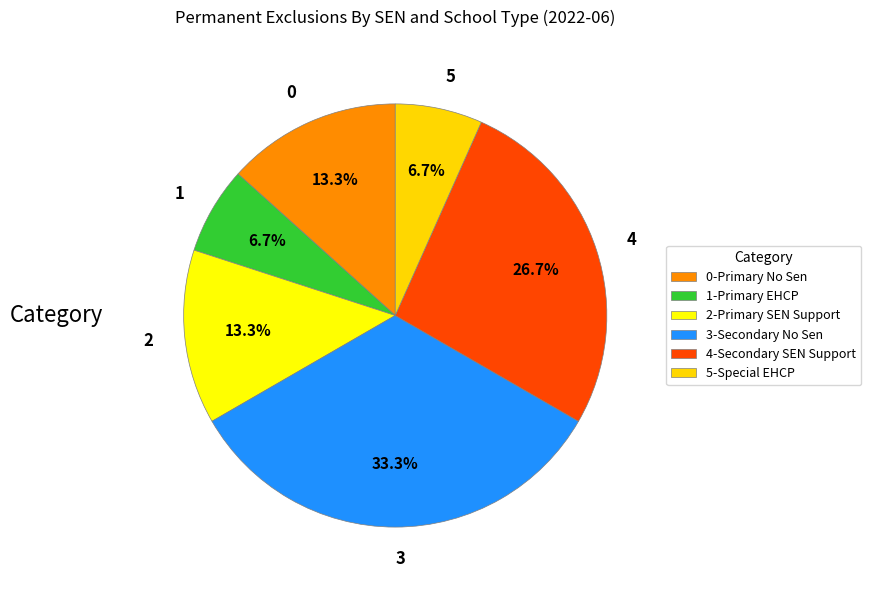

What percentage do 2 and 1 together represent?

20.0%